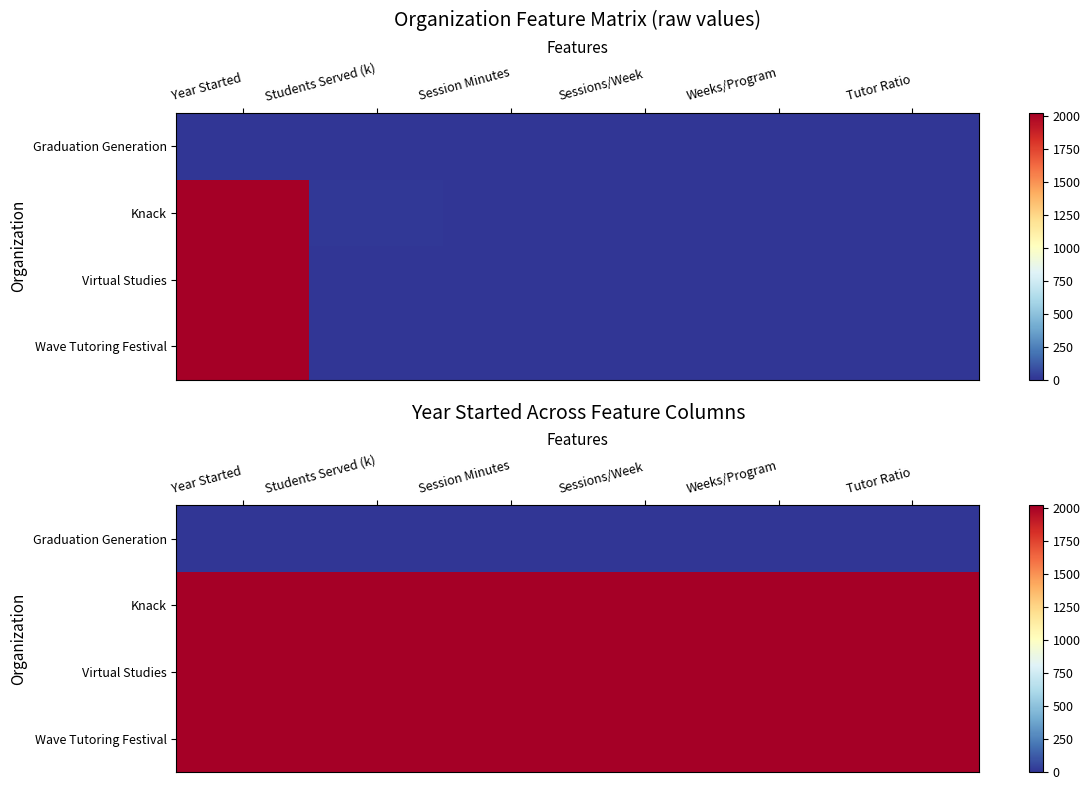

What is the total value across all series at Session Minutes?

6056